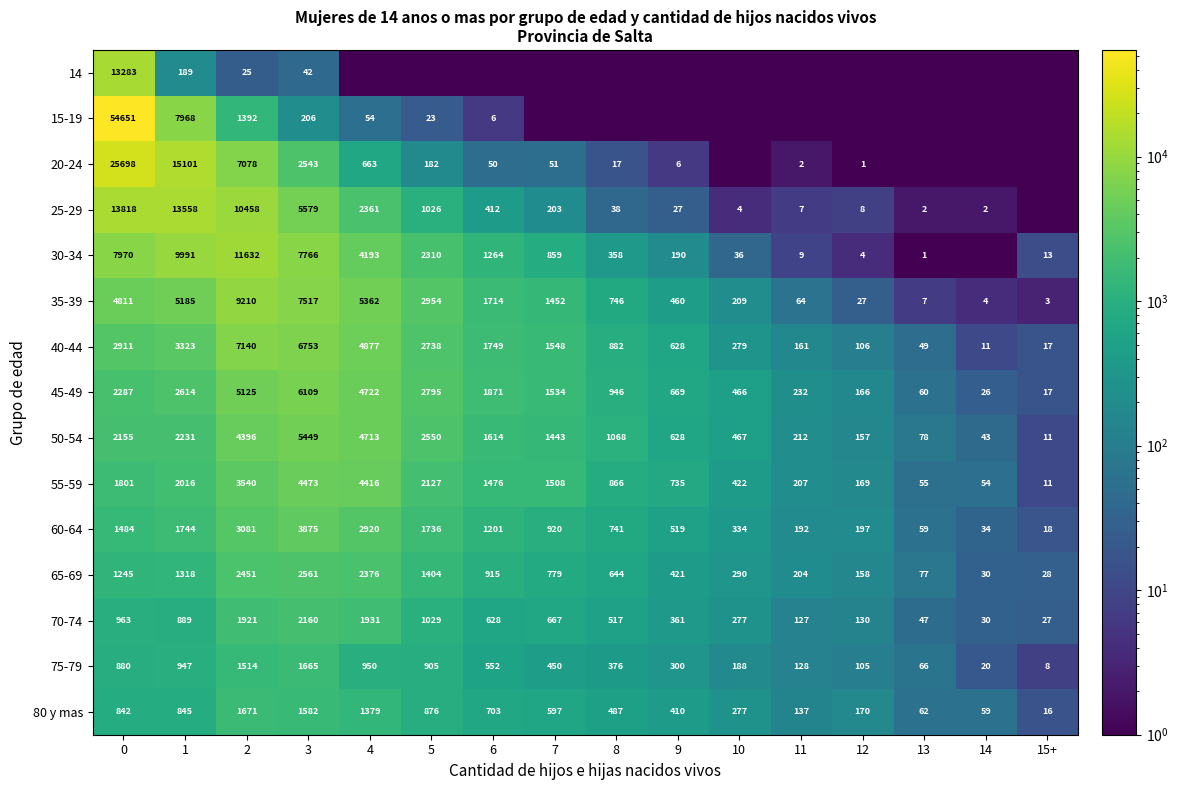

Rank the series at 0 from highest to lowest value.

15-19, 20-24, 25-29, 14, 30-34, 35-39, 40-44, 45-49, 50-54, 55-59, 60-64, 65-69, 70-74, 75-79, 80 y mas